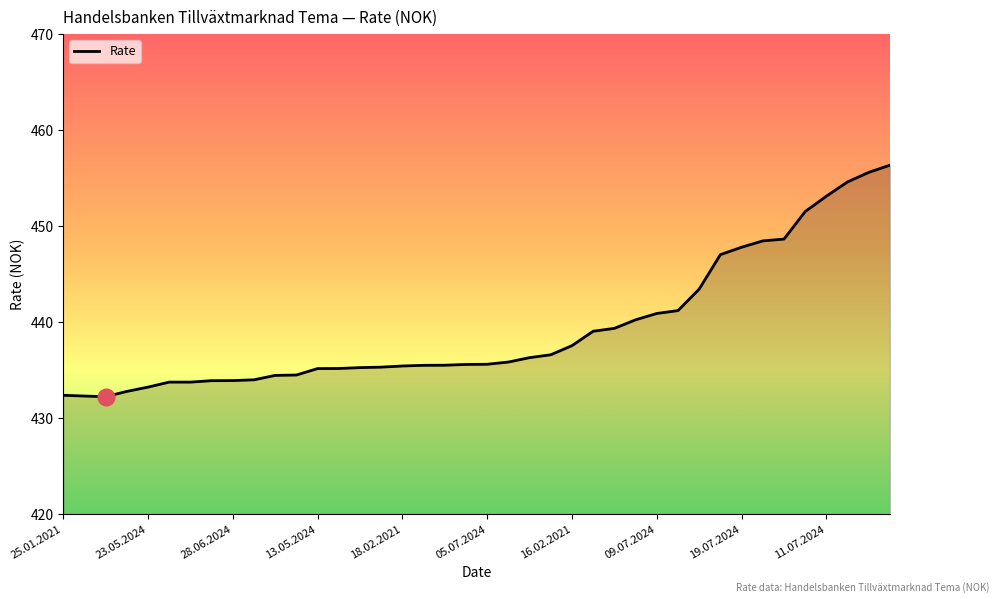

What is the greatest value displayed?

456.4